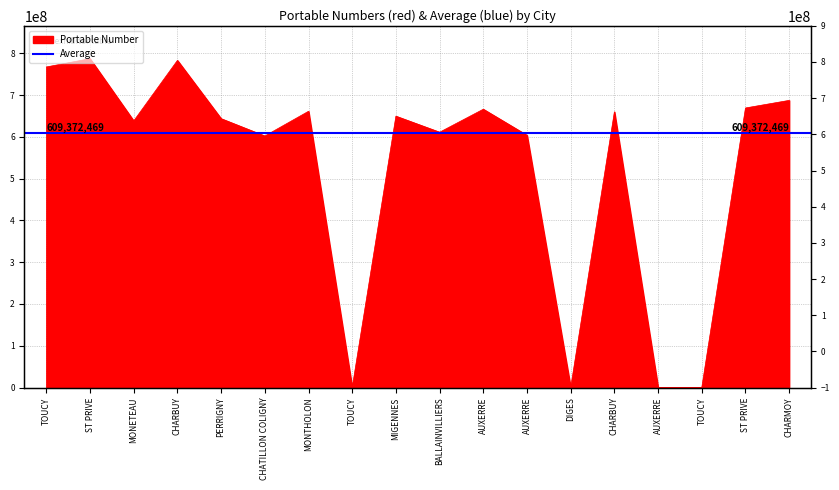

Is it true that the value at AUXERRE is 603928237?

True